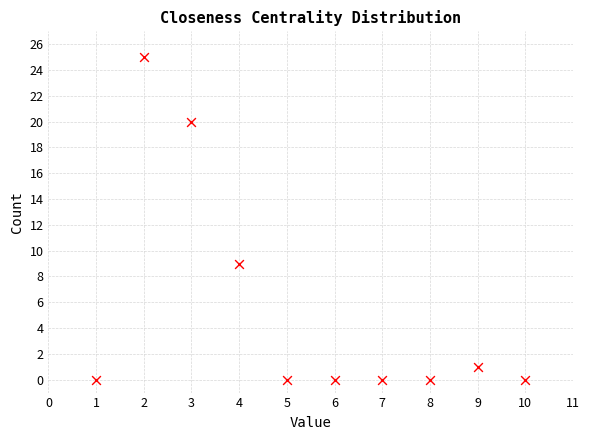

What Y value in the scatter plot is closest to 12?

9